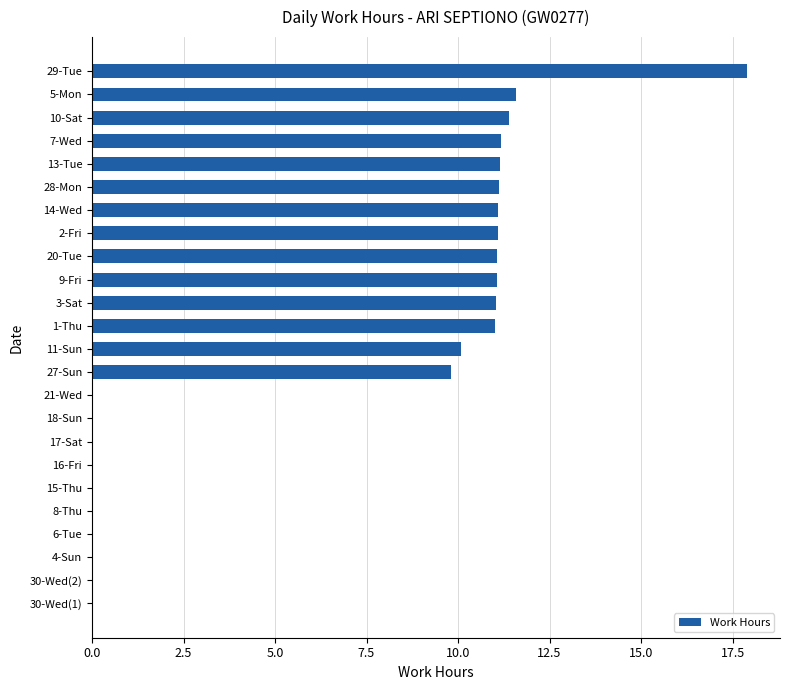

Which label corresponds to the largest value in the chart?

29-Tue